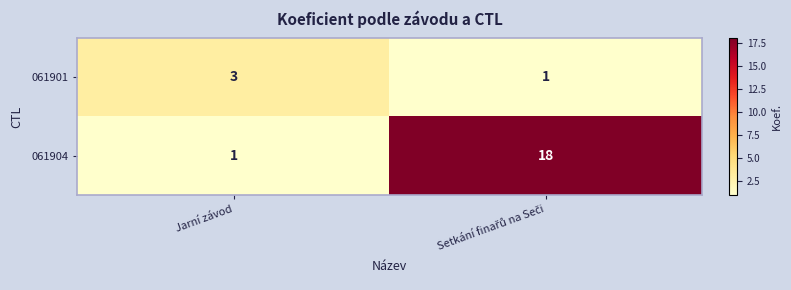

What is the sum of all 061904 values?

19